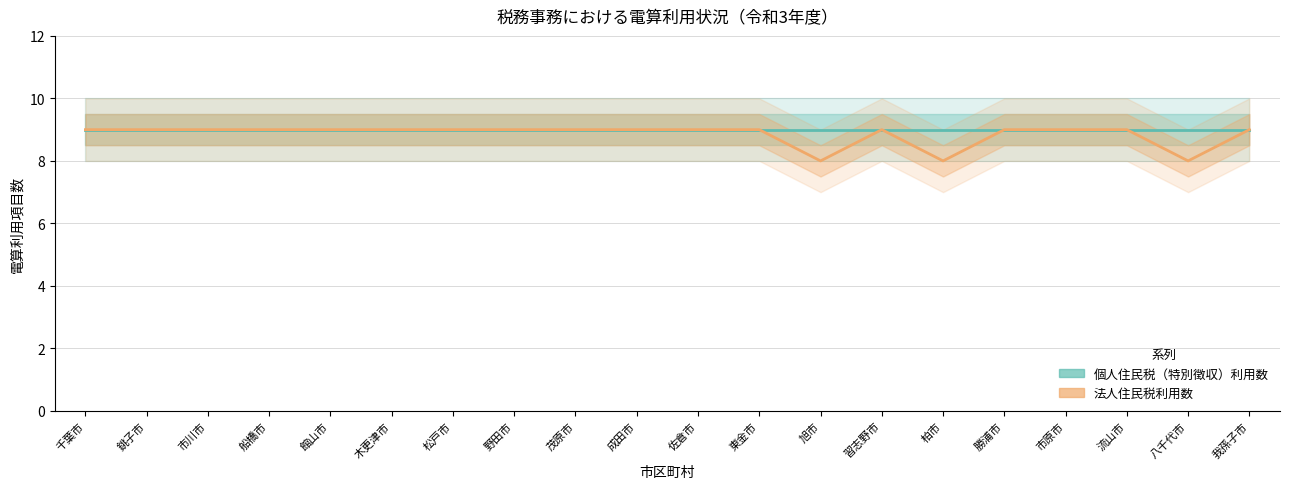

What are all the series names shown in the legend?

個人住民税（特別徴収）利用数, 法人住民税利用数